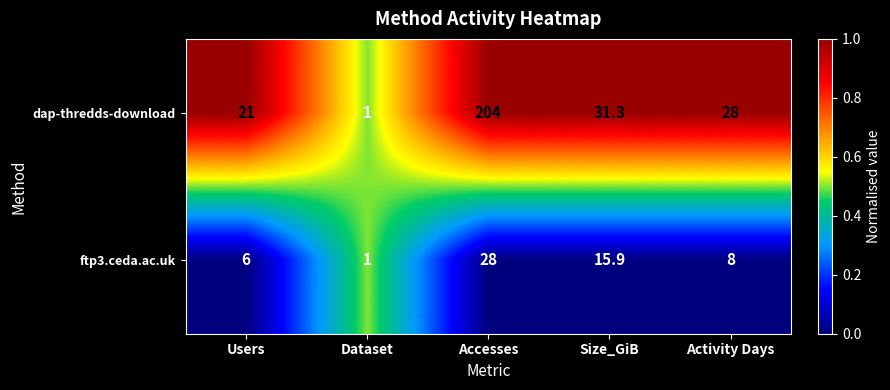

Between Size_GiB and Activity Days, which series saw the biggest shift?

ftp3.ceda.ac.uk